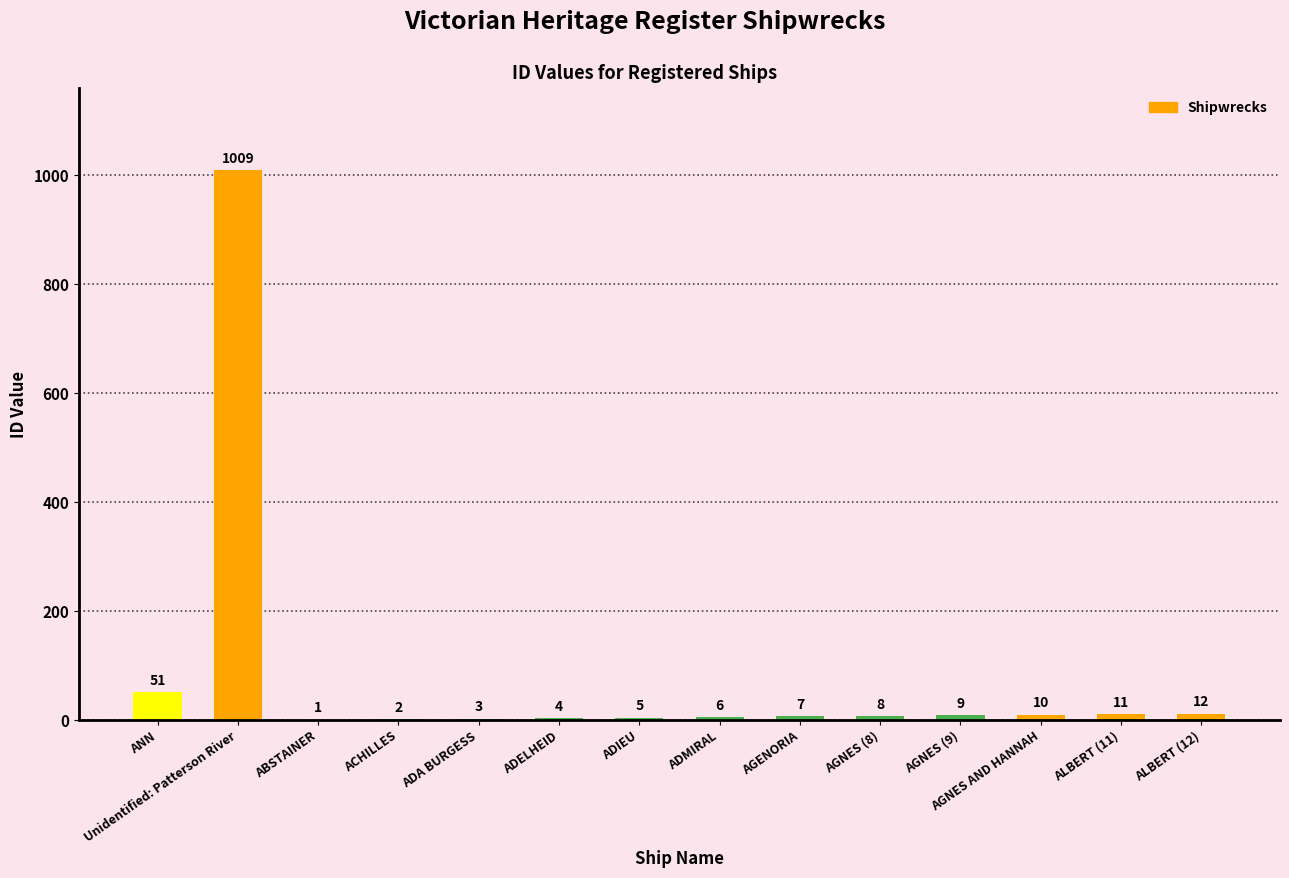

True or false: the data shows 12 at ALBERT (12).

True